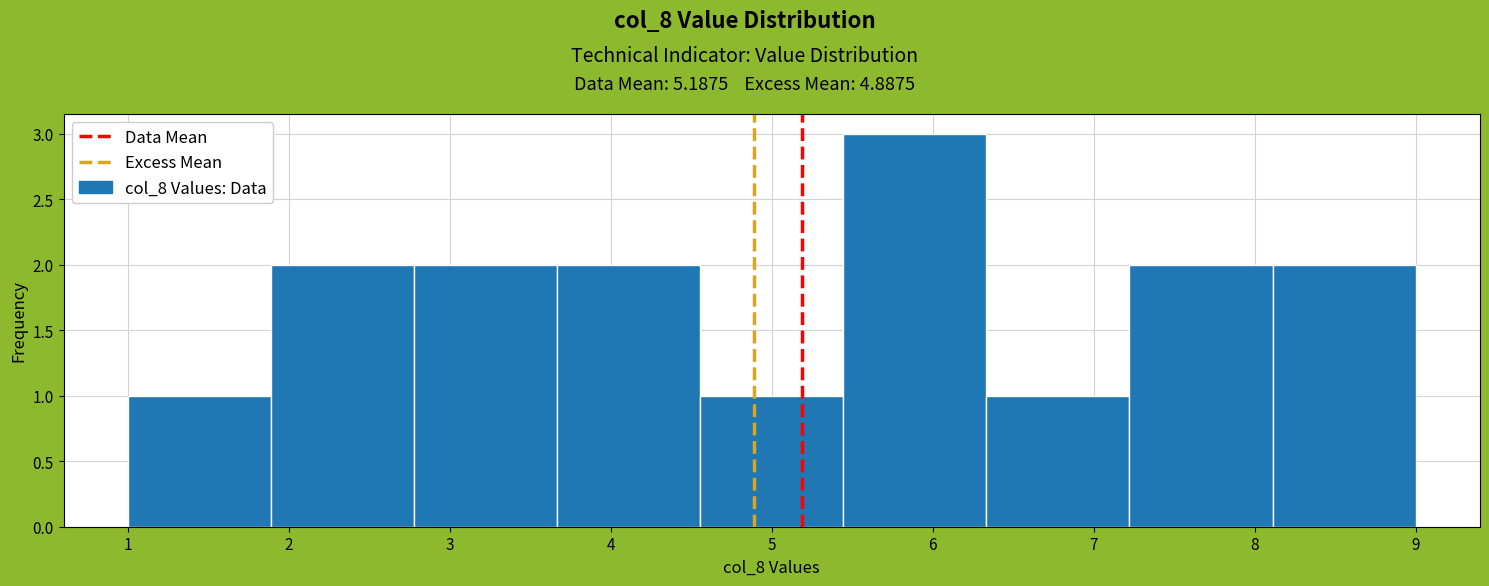

How tall is the bar that spans 6.3 to 7.2 on the x-axis? Neither the bar edges nor the heights are printed on the chart, so give them approximately, as read against the axes.

1